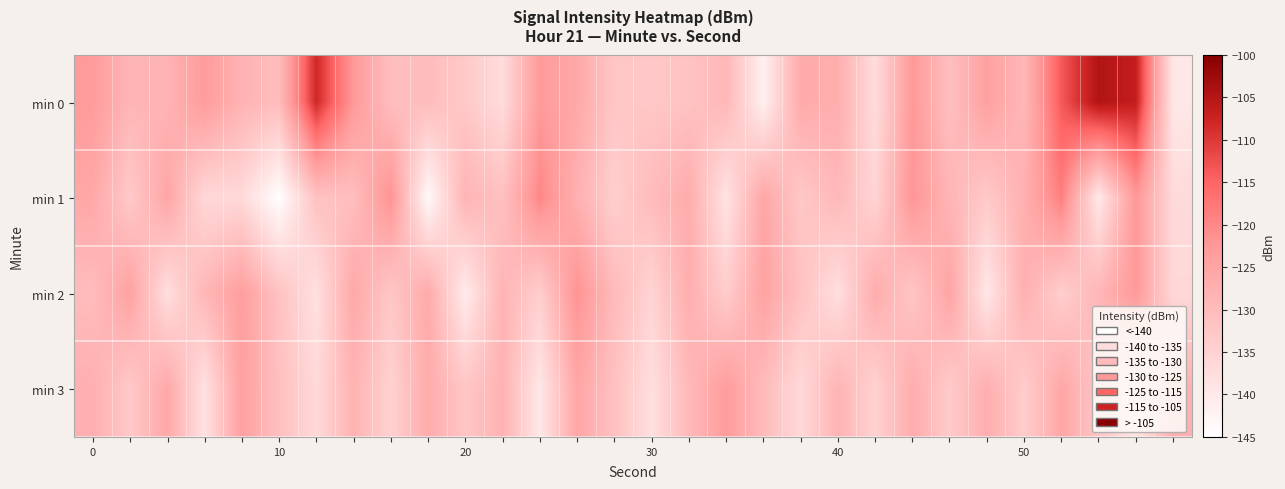

Reading right to left, extract all data points from this chart.

min 0: -139.8	-106.7	-104.6	-113.5	-129.1	-124.2	-130.8	-122.6	-137.2	-127.2	-126.4	-141.8	-129.2	-131.7	-132.7	-132.4	-125.9	-122.9	-137.2	-133.0	-130.3	-130.7	-122.5	-108.1	-130.3	-128.2	-123.1	-128.4	-128.8	-123.0
min 1: -136.8	-122.3	-140.1	-118.6	-127.5	-133.2	-128.7	-121.9	-135.6	-129.3	-132.8	-125.4	-138.9	-126.7	-130.1	-134.3	-127.6	-119.8	-131.2	-128.5	-143.7	-121.4	-130.7	-131.5	-144.8	-136.7	-136.3	-125.3	-133.2	-125.8
min 2: -136.3	-122.6	-128.9	-134.2	-127.5	-139.8	-125.1	-132.4	-126.7	-138.0	-131.3	-124.6	-133.9	-127.2	-135.5	-129.8	-121.6	-134.1	-128.4	-140.7	-126.3	-132.6	-125.9	-138.2	-131.5	-123.7	-129.1	-137.8	-124.5	-130.2
min 3: -127.7	-139.0	-132.3	-125.6	-133.9	-127.2	-133.5	-126.8	-135.1	-128.4	-136.7	-130.0	-123.3	-129.6	-137.9	-131.2	-125.5	-139.8	-128.1	-132.4	-126.7	-135.0	-128.3	-136.6	-130.9	-124.2	-138.5	-125.8	-133.1	-127.4